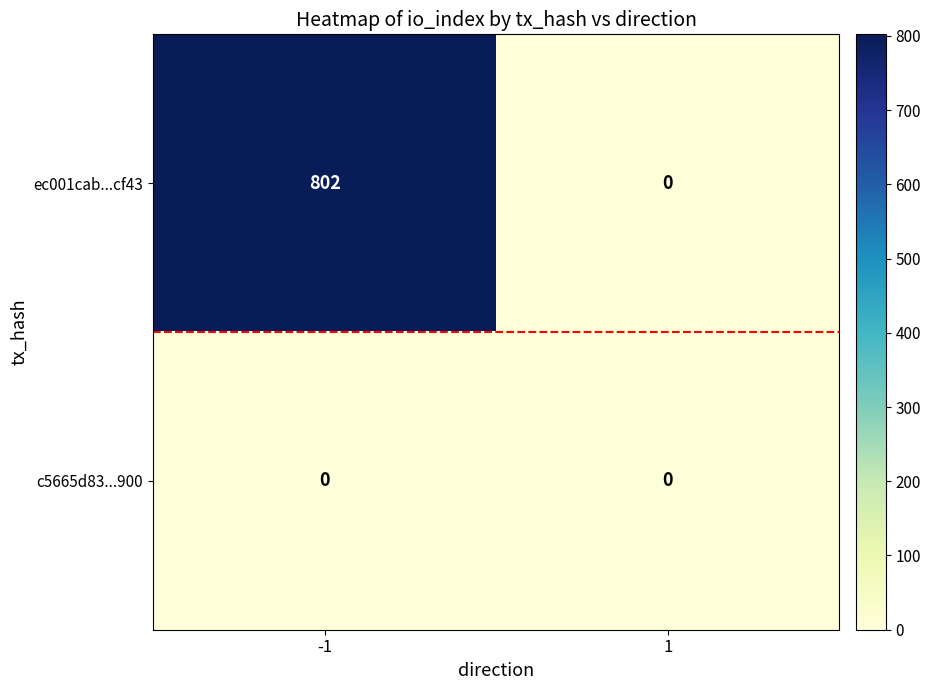

Count the number of data series in this chart.

2